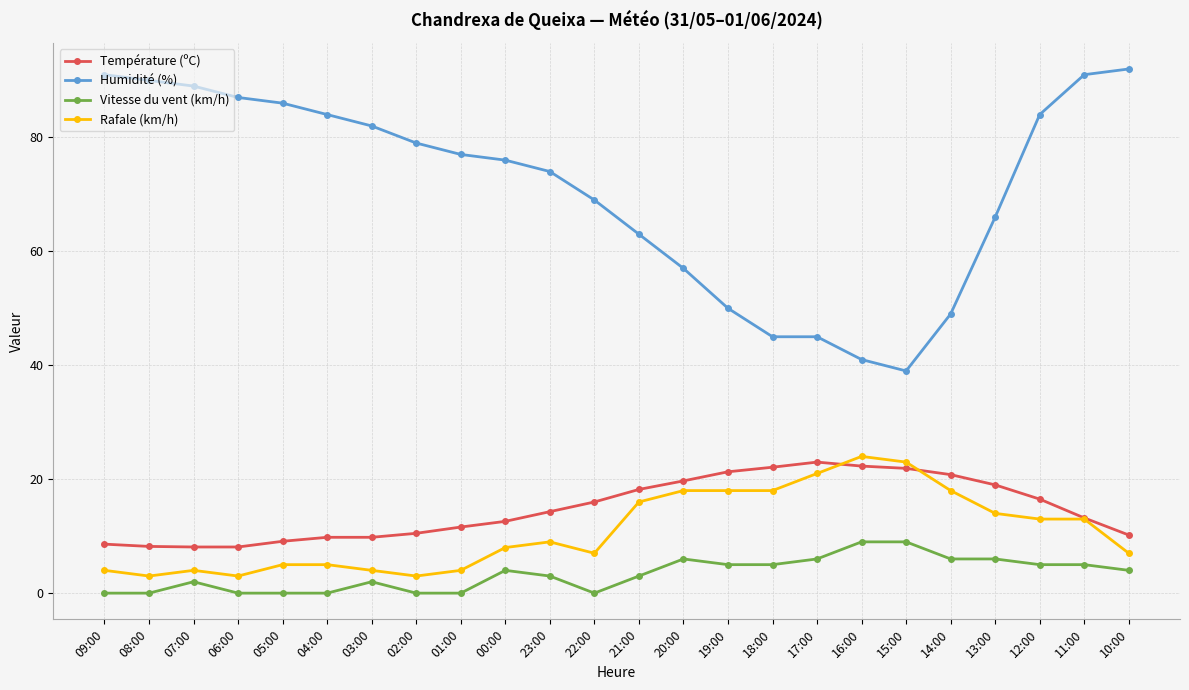

How many values in the Température (ºC) series are below 14?

12